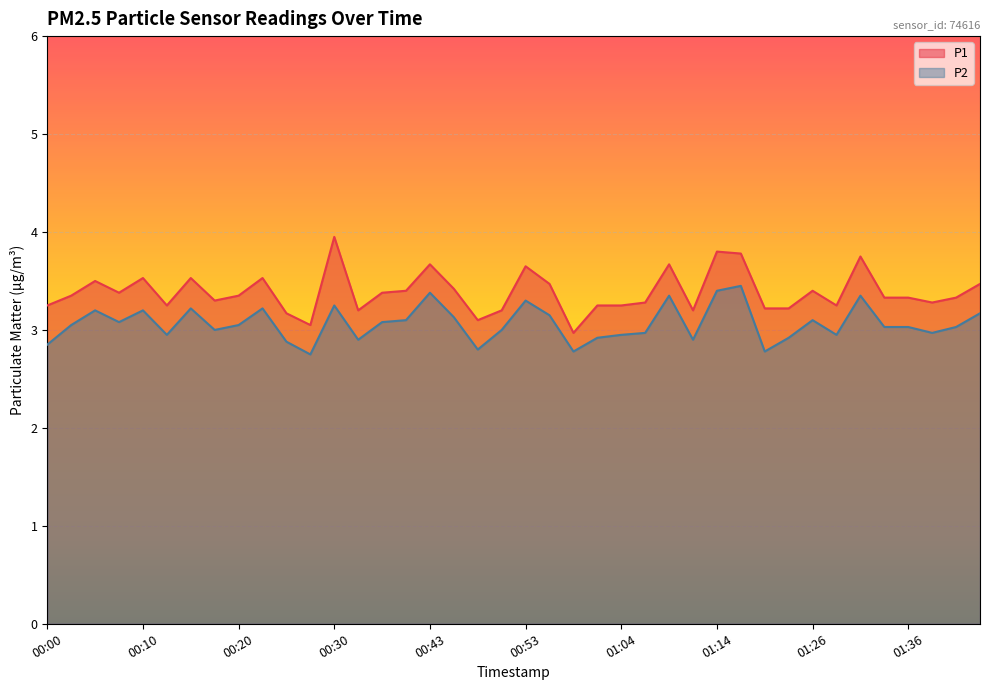

Where does the P2 series first go above 3?

00:03